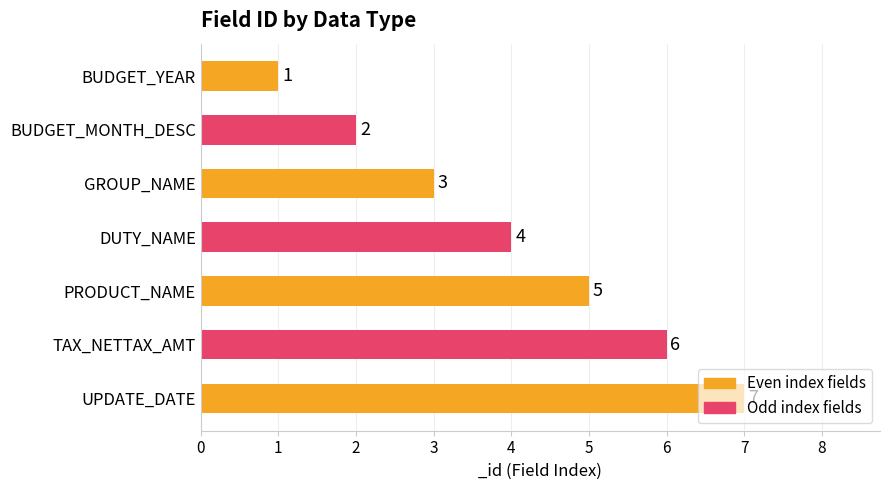

What position from the bottom is PRODUCT_NAME?

3